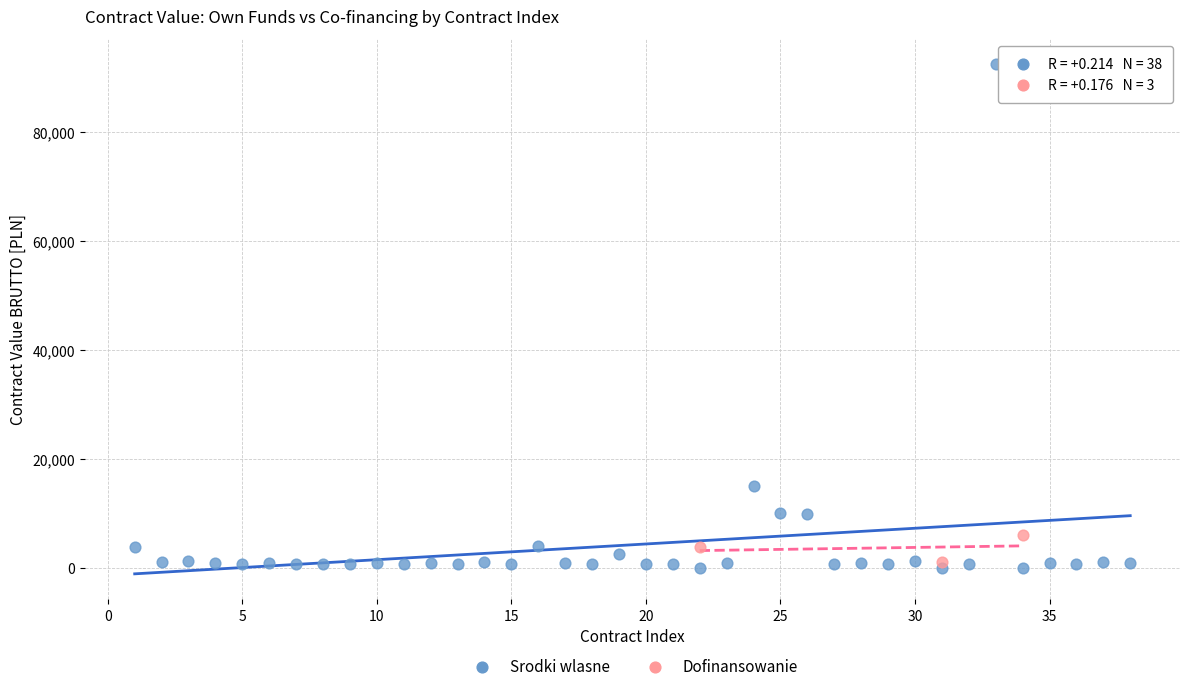

Which series contains the highest Y value?

Srodki wlasne